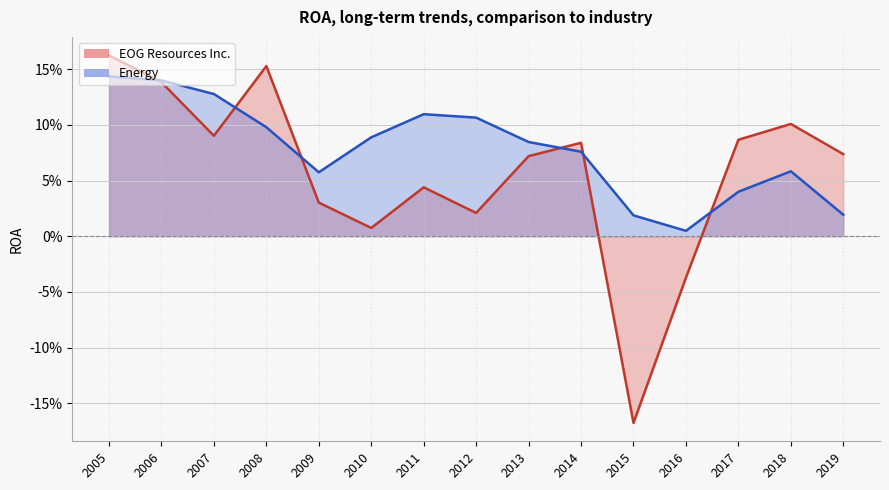

Does the chart have visible grid lines?

Yes